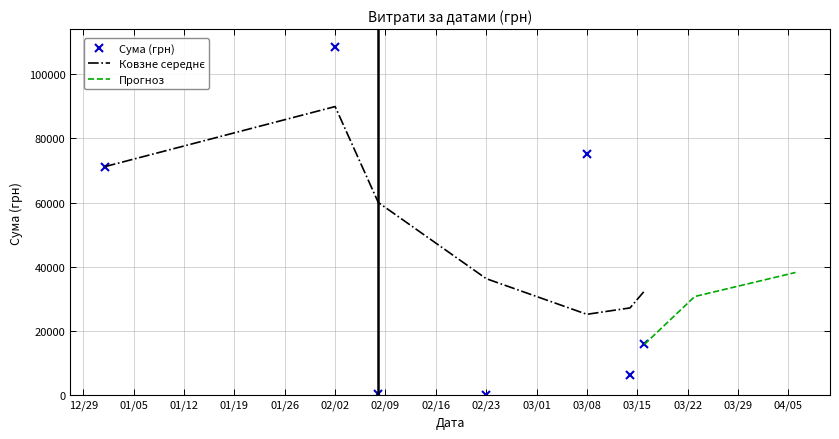

The value of Сума (грн) at 02/02 is 108612.3. True or false?

True